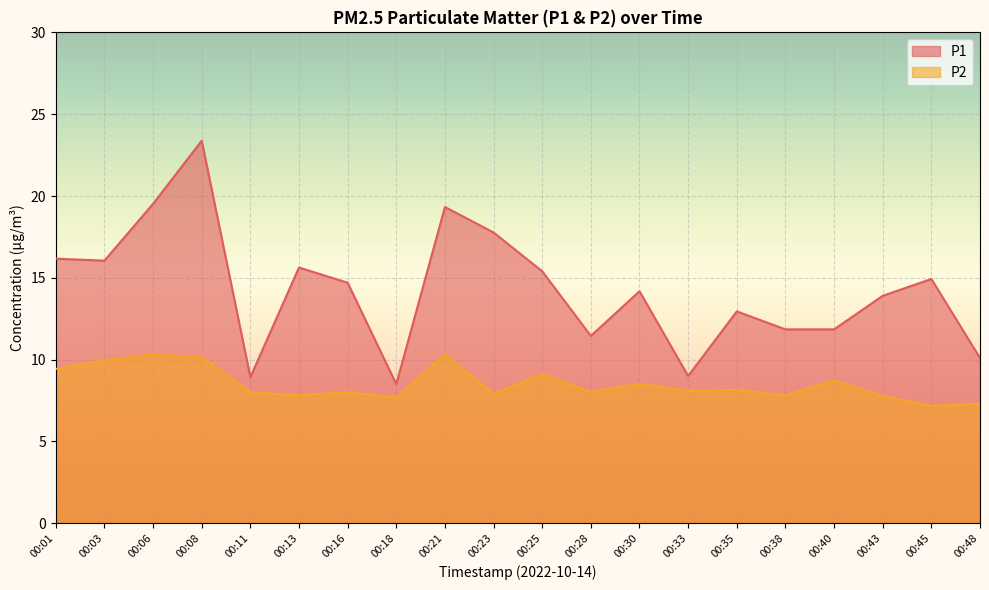

Is the value of P1 at 00:21 greater than the value of P2 at 00:13?

Yes